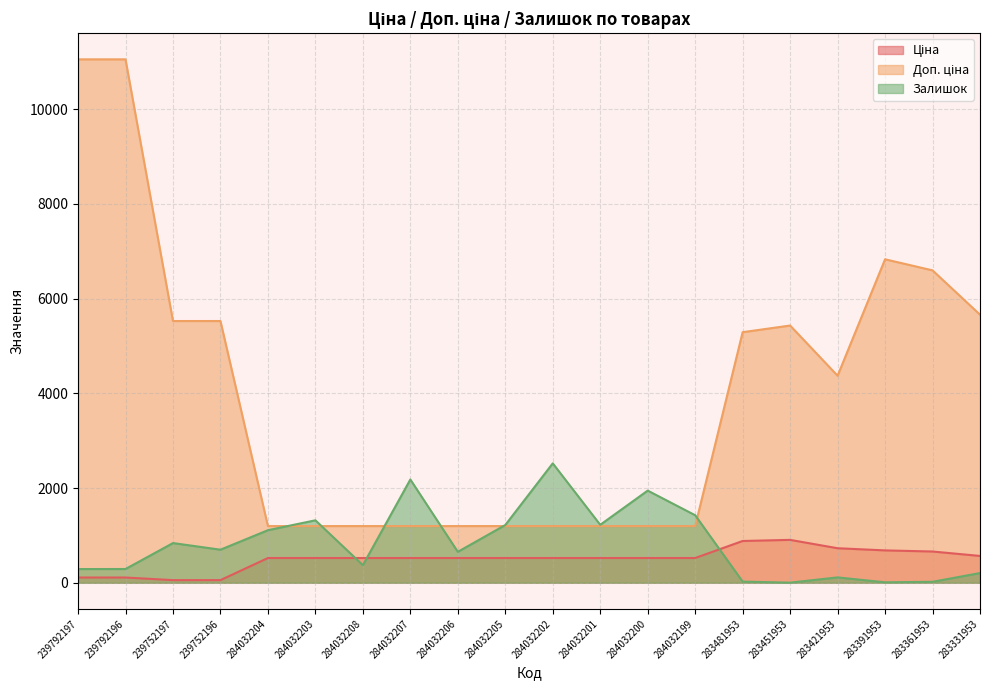

Reading left to right, what are all the values shown in this chart?

Ціна: 110.5	110.5	55.3	55.3	522.2	522.2	522.2	522.2	522.2	522.2	522.2	522.2	522.2	522.2	882.1	905.5	728.8	683.2	659.8	566.2
Доп. ціна: 11055.0	11055.0	5528.0	5528.0	1197.0	1197.0	1197.0	1197.0	1197.0	1197.0	1197.0	1197.0	1197.0	1197.0	5292.4	5432.8	4372.9	6831.9	6597.9	5662.1
Залишок: 289.0	290.0	838.0	698.0	1110.0	1319.0	371.0	2181.0	653.0	1219.0	2522.0	1224.0	1946.0	1426.0	24.0	2.0	113.0	9.0	20.0	205.0